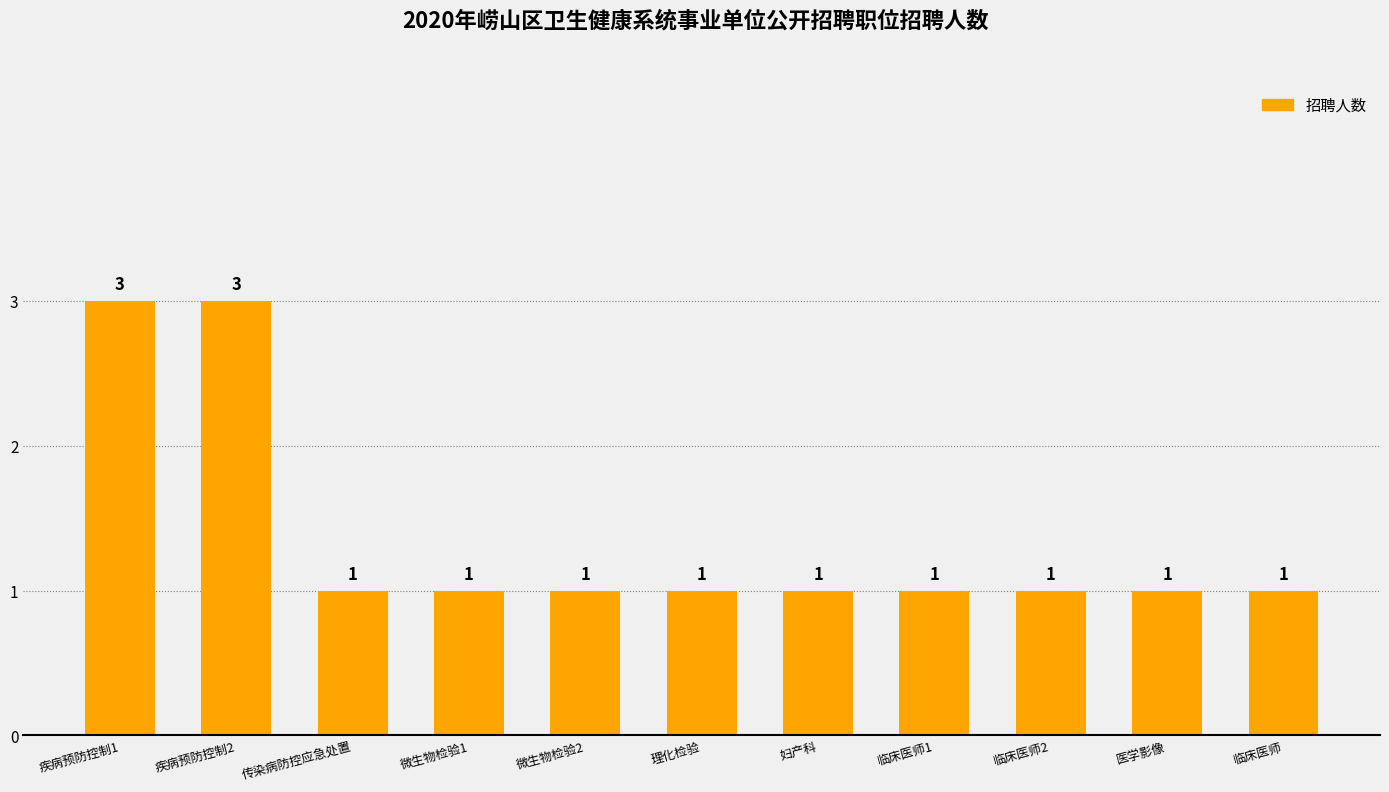

Count the values in the range 1 to 2.

9